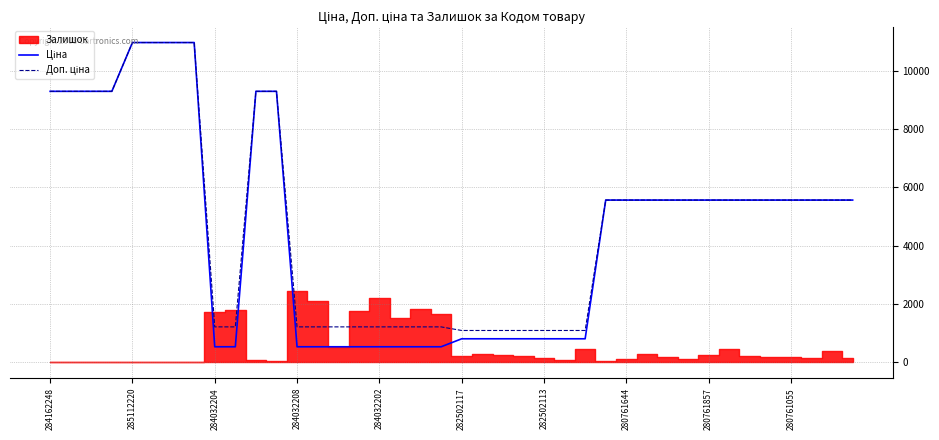

How many values in the Ціна series are below 5560?

17